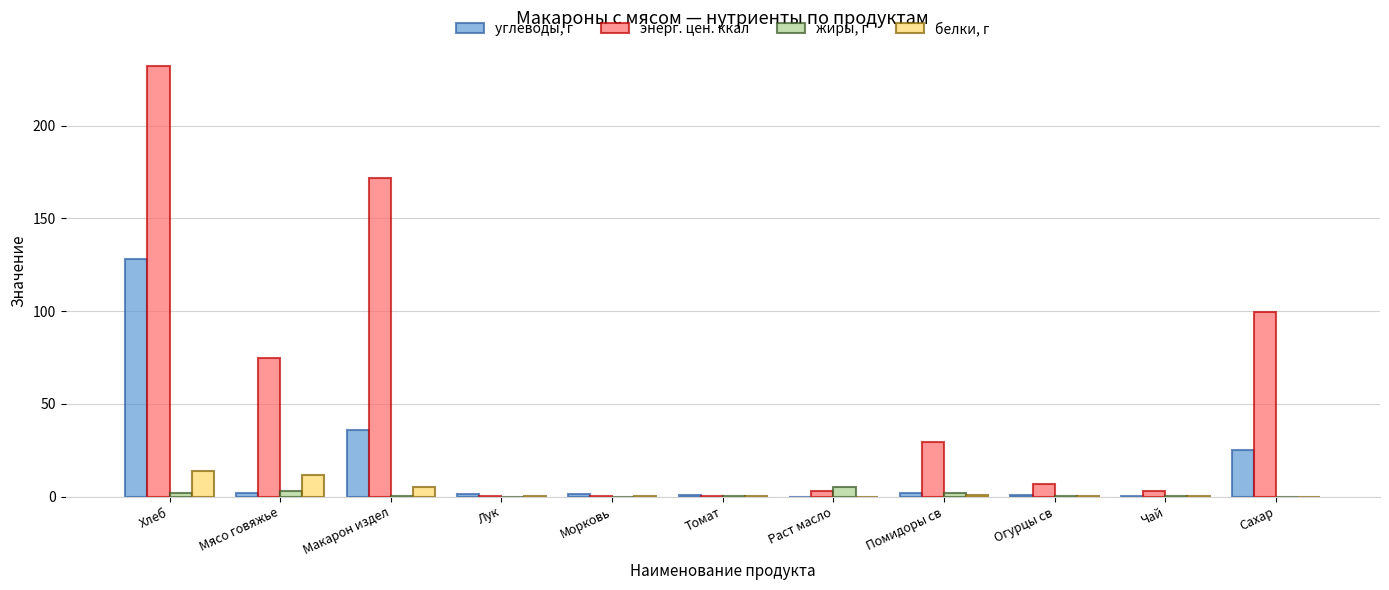

How many data points does each series have?

11